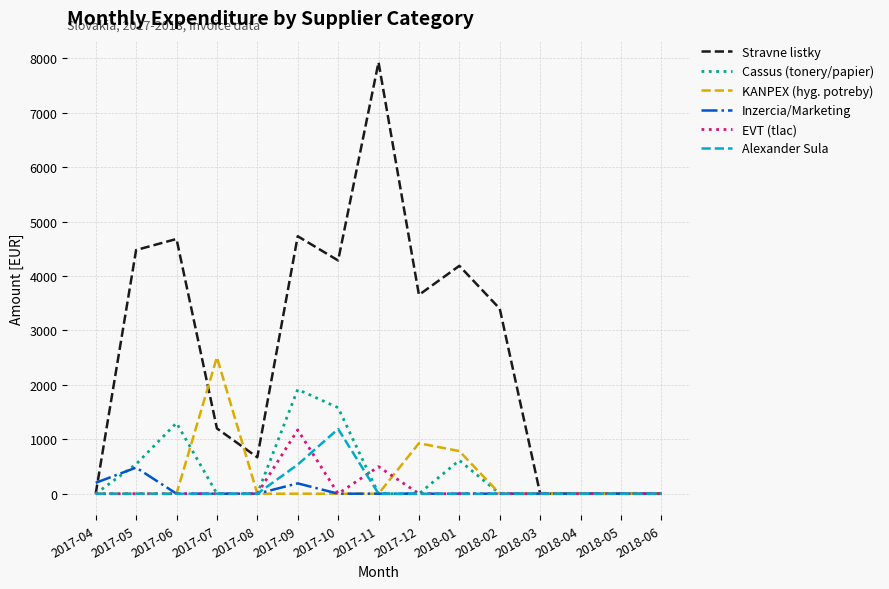

What is the sum of all Alexander Sula values?

1725.0